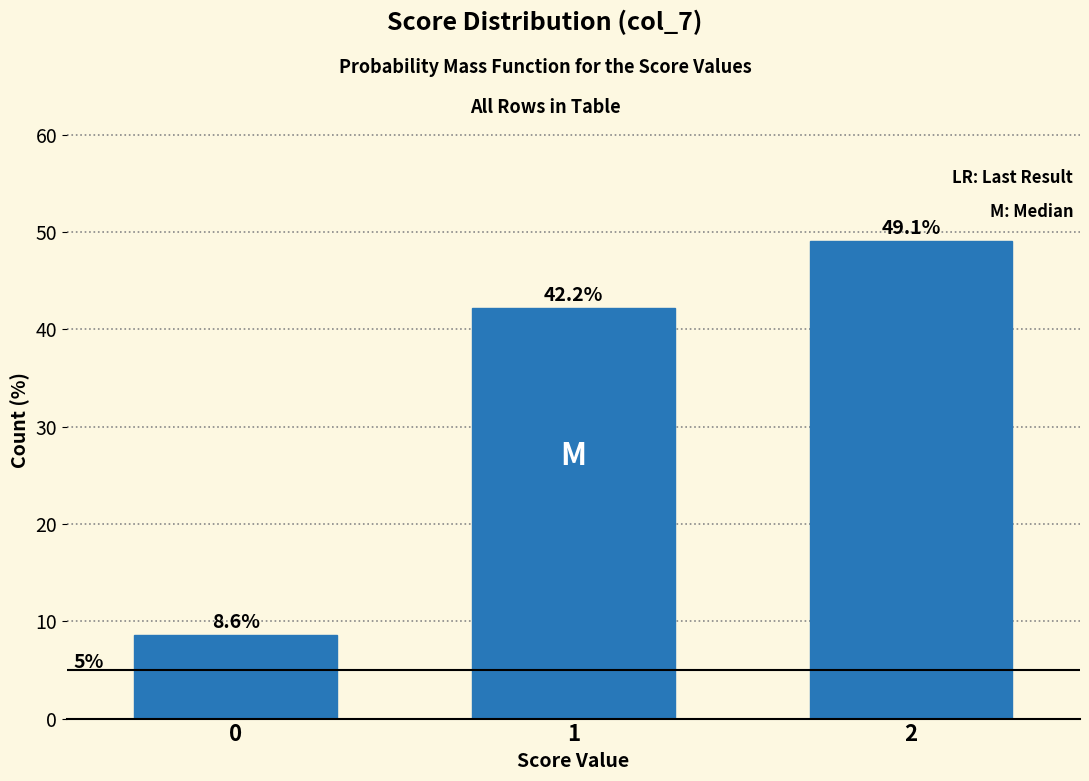

Reading left to right, list all the values displayed in this chart.

0=8.6	1=42.2	2=49.1